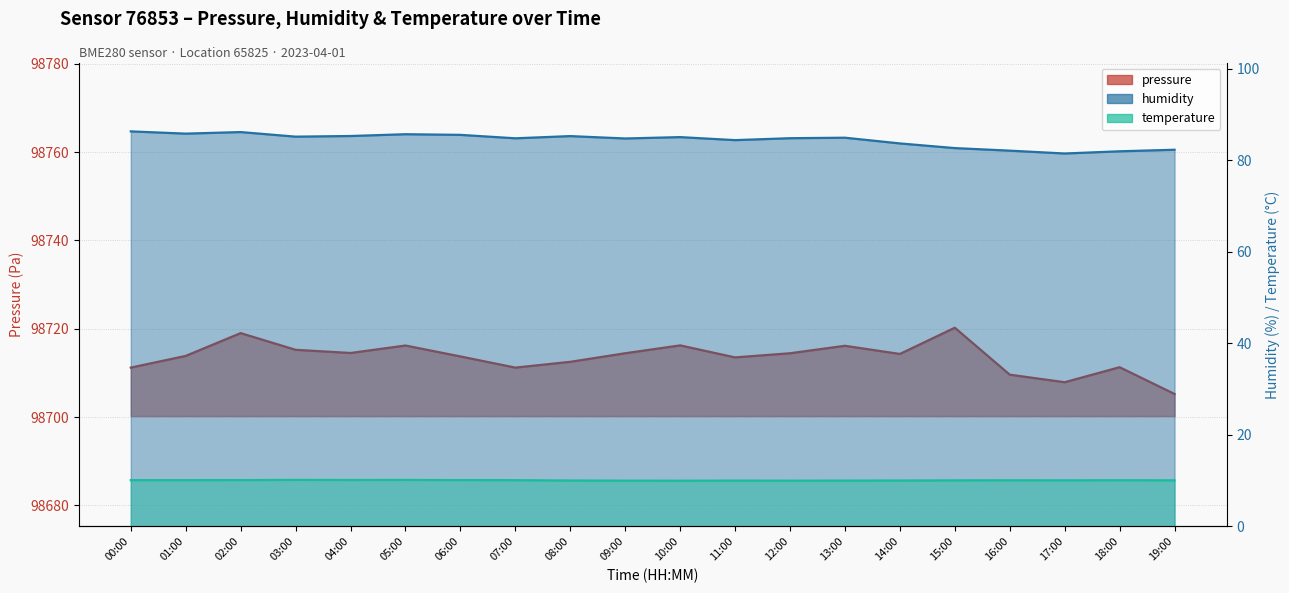

True or false: humidity and temperature intersect in this chart.

False